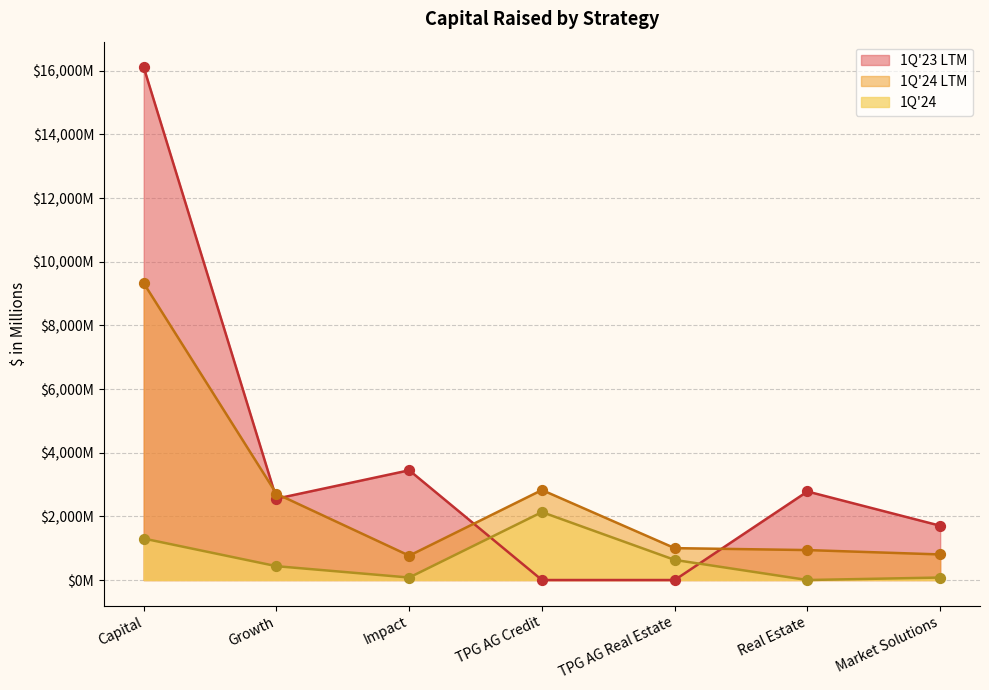

At how many categories does at least one series exceed 8014?

1